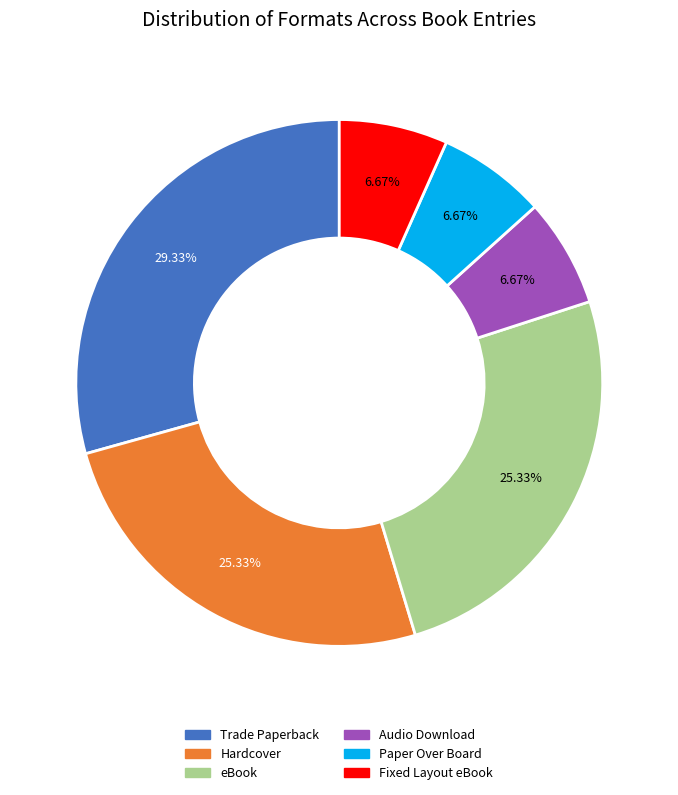

Is it true that Trade Paperback is 41% of the pie?

False